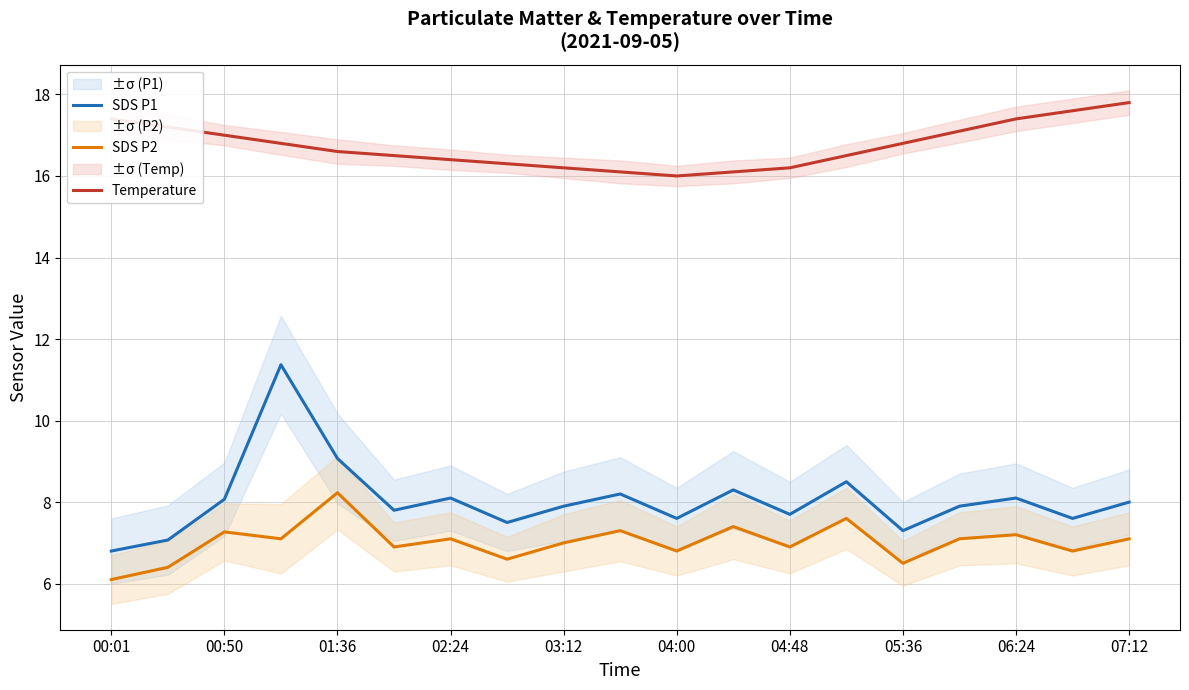

True or false: SDS P2 and Temperature intersect in this chart.

False